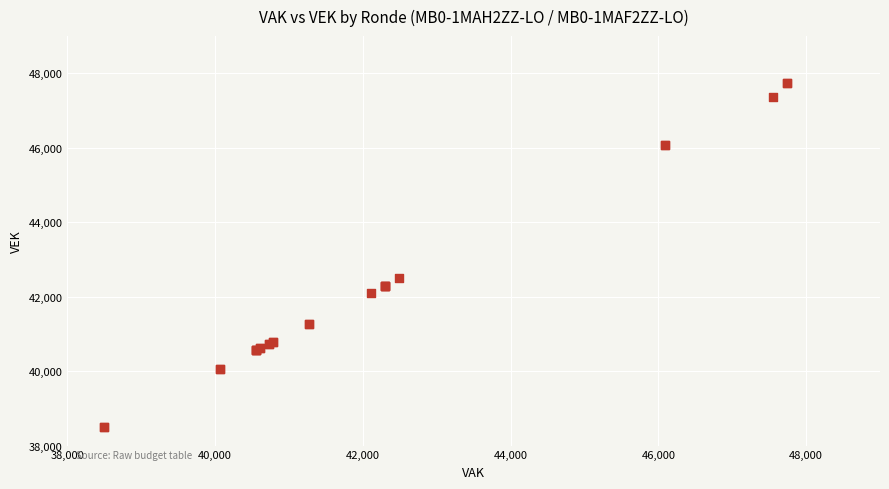

What Y value in the scatter plot is closest to 43117?

42489